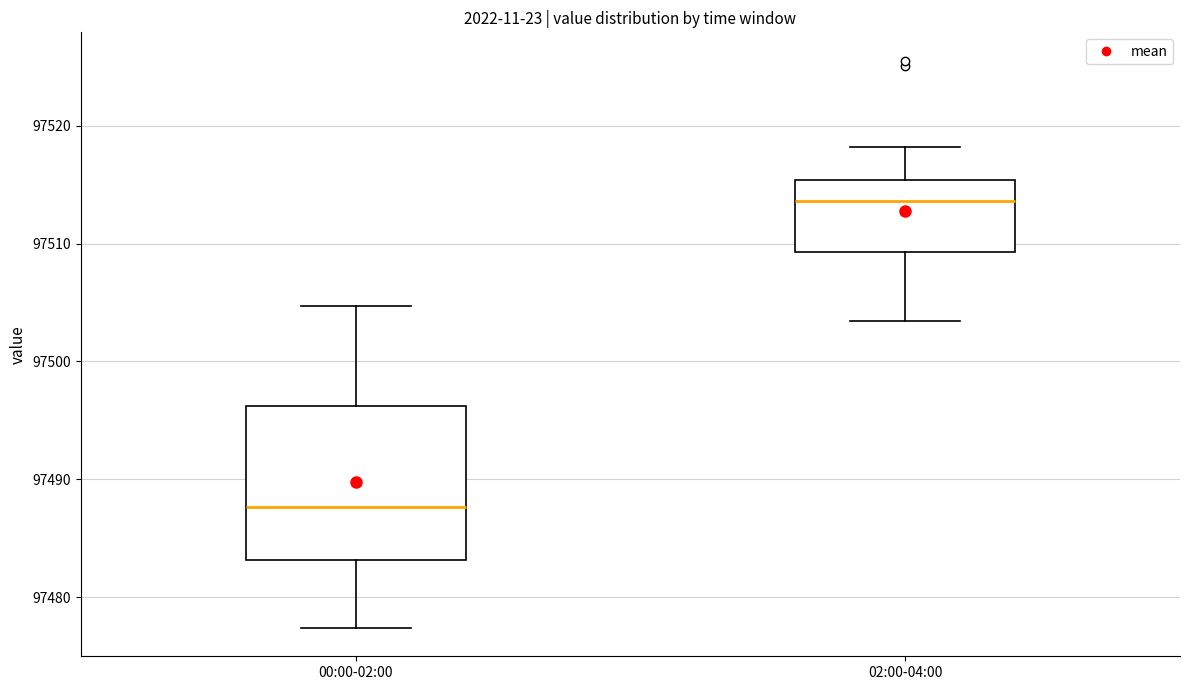

Where is the lower edge of the box for 00:00-02:00 on the y-axis? The values are not printed on the chart, so give them approximately, as read against the axis.

97483